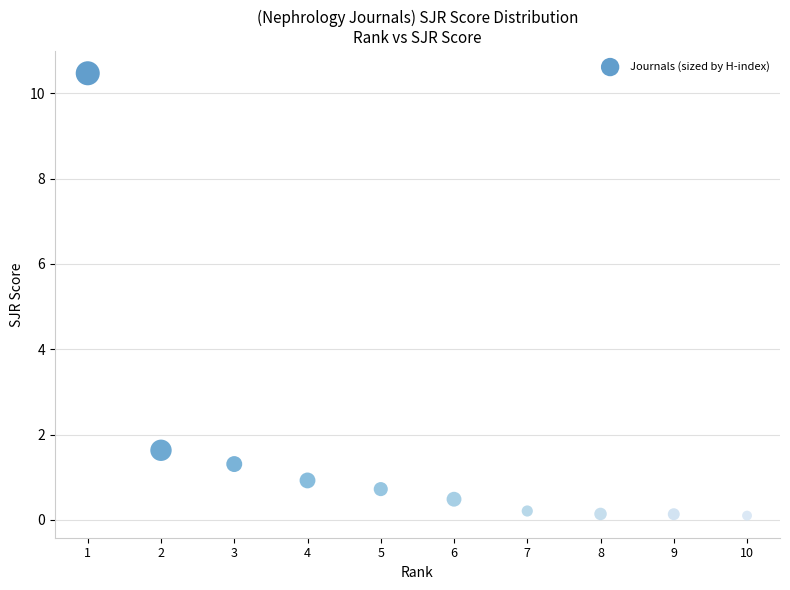

What Y value in the scatter plot is closest to 5?

1.6